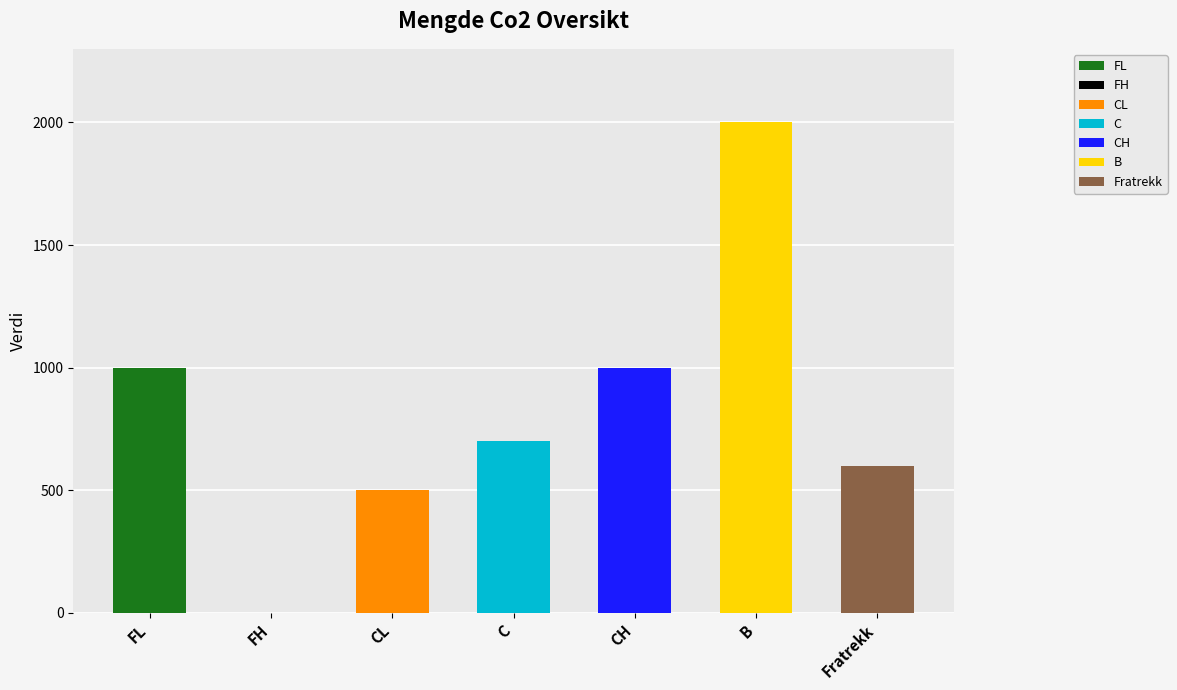

What is the change in value from FL to C?

-300